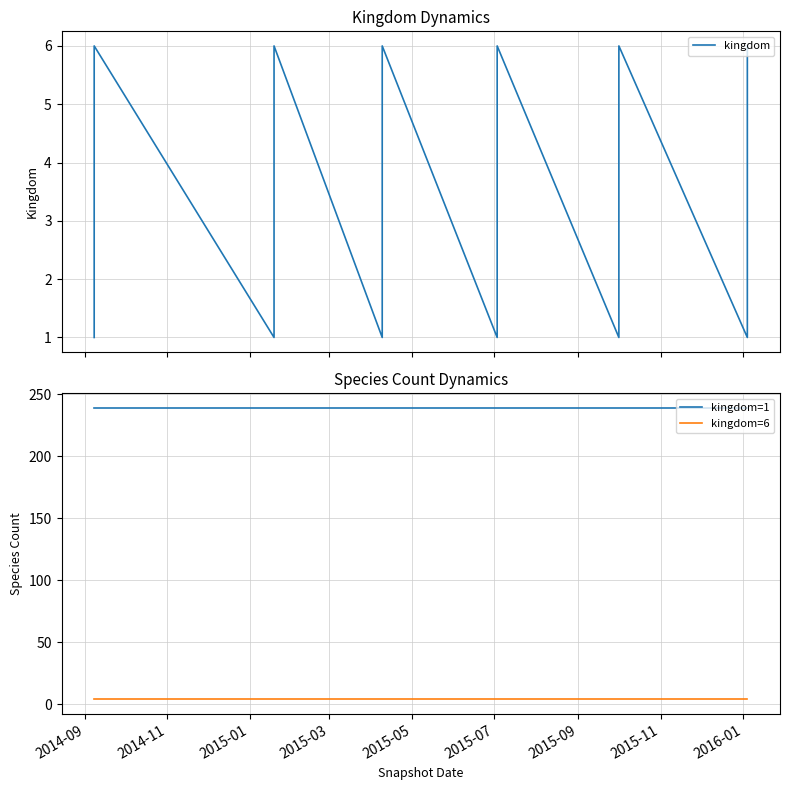

Is this an area chart (filled region under the line)?

No